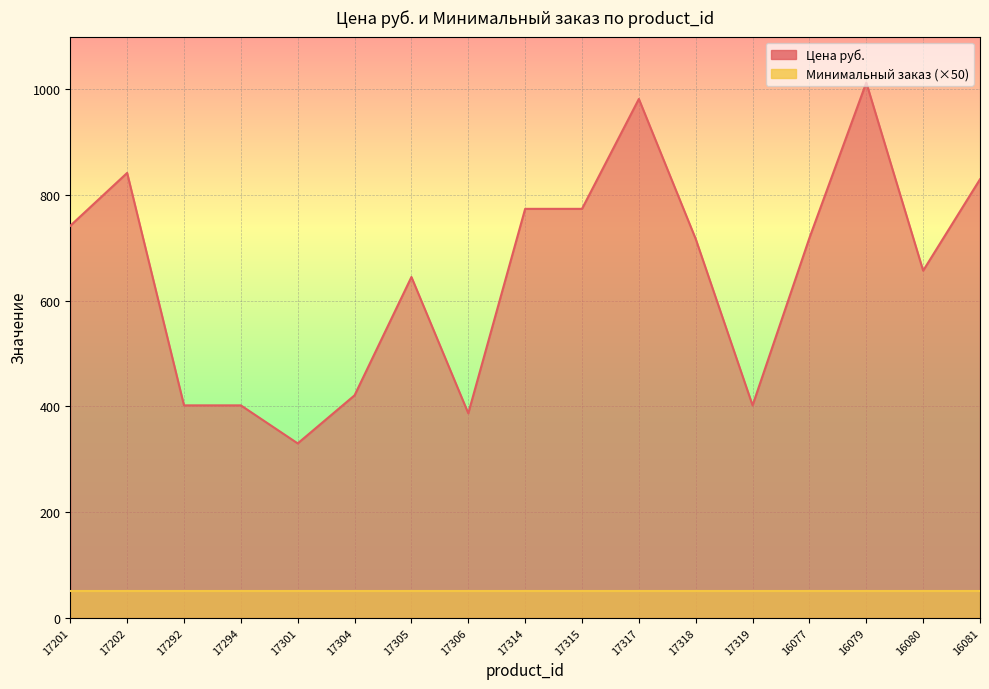

What is the difference between the values at 16079 and 17314?

239